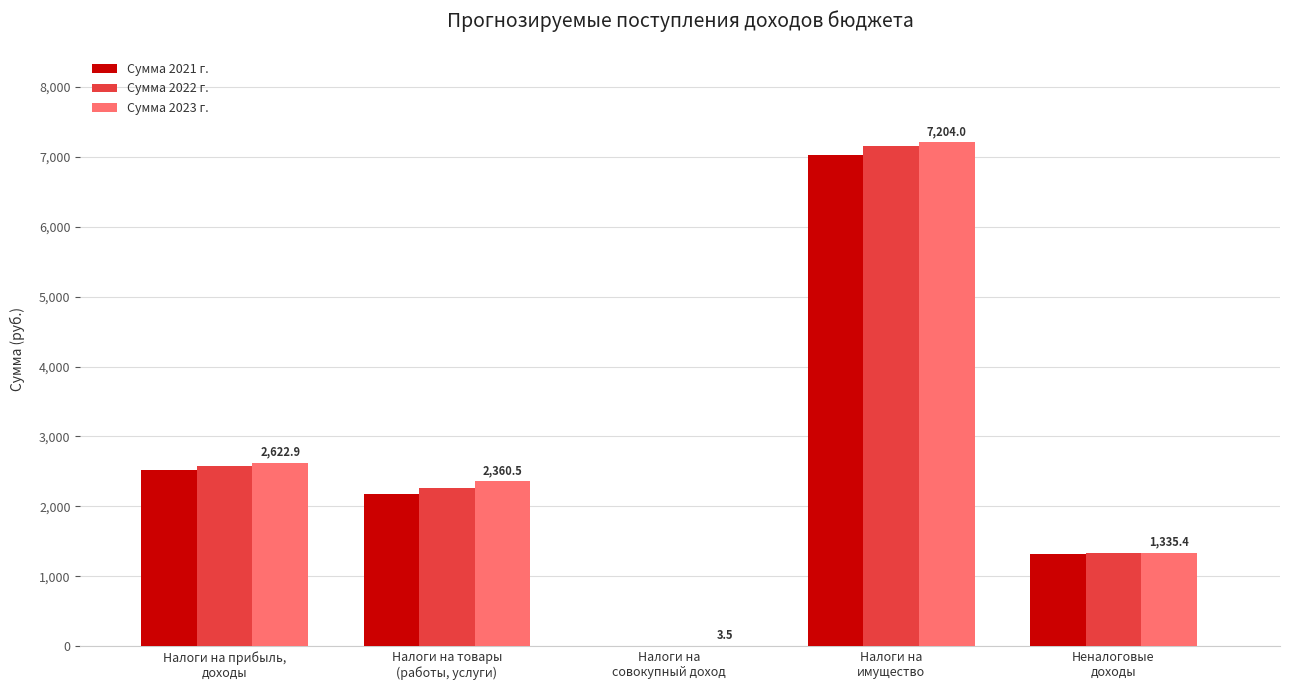

Is it true that Сумма 2023 г. equals 2360.5 at Налоги на товары
(работы, услуги)?

True